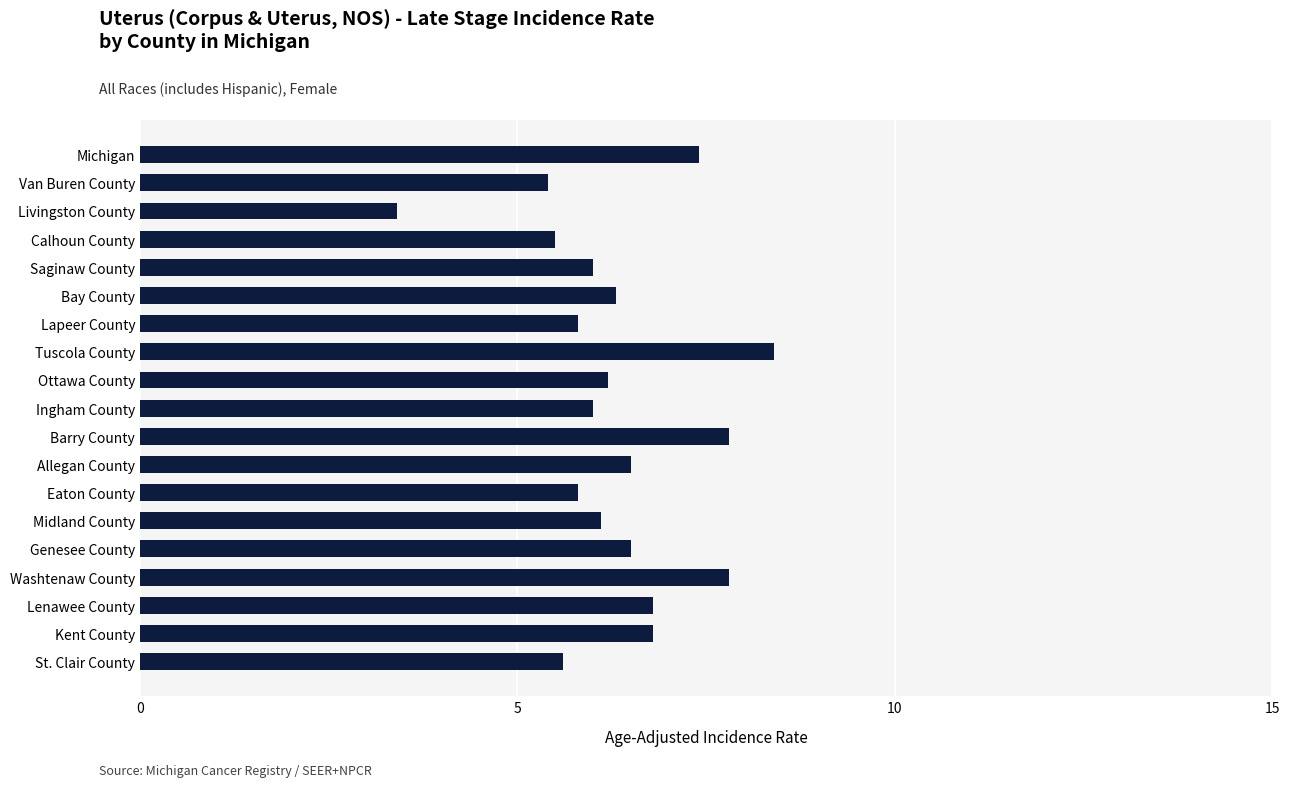

What value does the data have at Calhoun County?

5.5